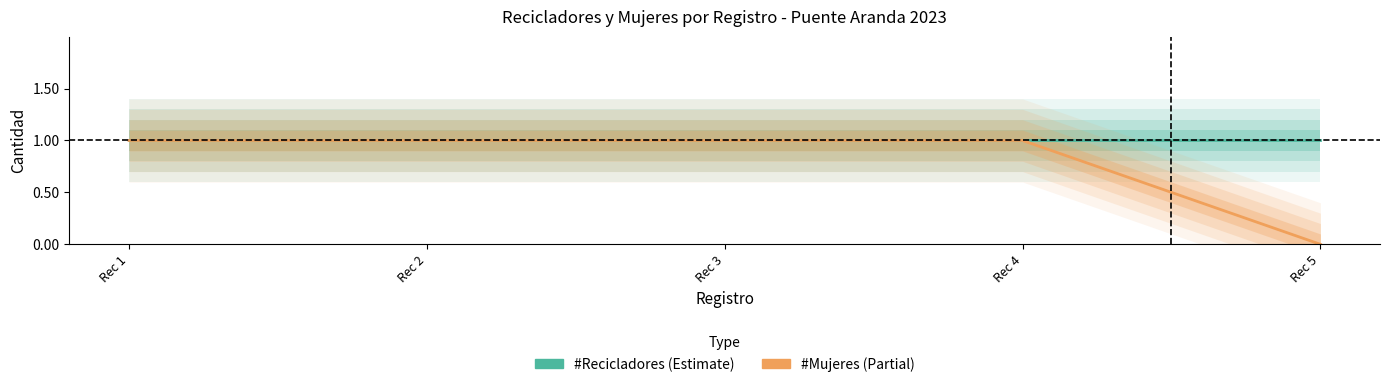

Is the value of #Recicladores at Rec 2 greater than the value of #Mujeres at Rec 3?

No